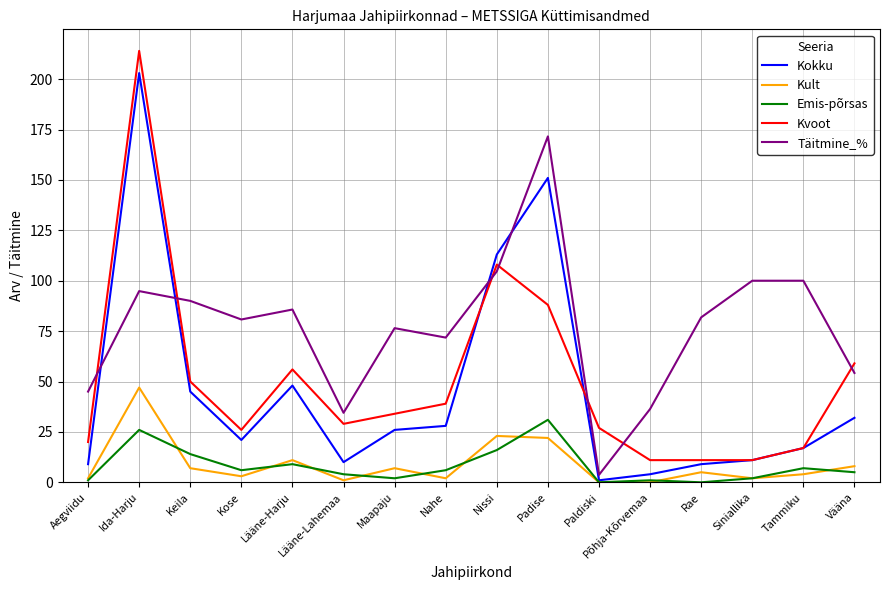

Between Ida-Harju and Tammiku, which series saw the biggest shift?

Kvoot